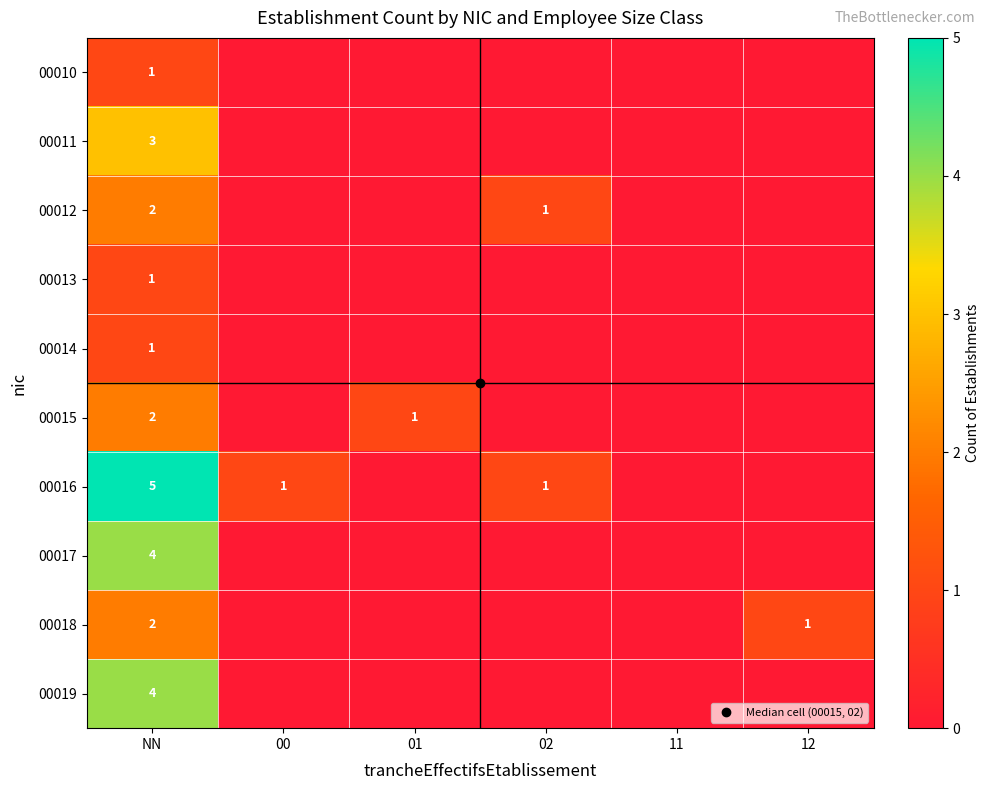

Where is 00012 nearest to the value 1?

02